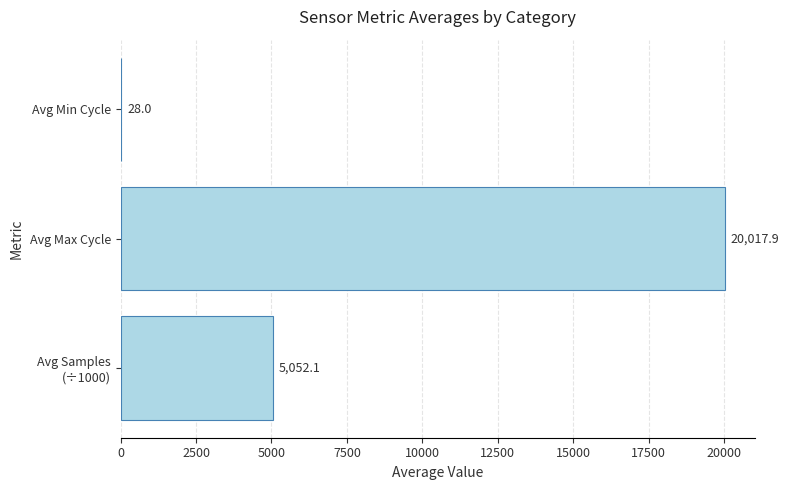

What is the greatest value displayed?

20017.9